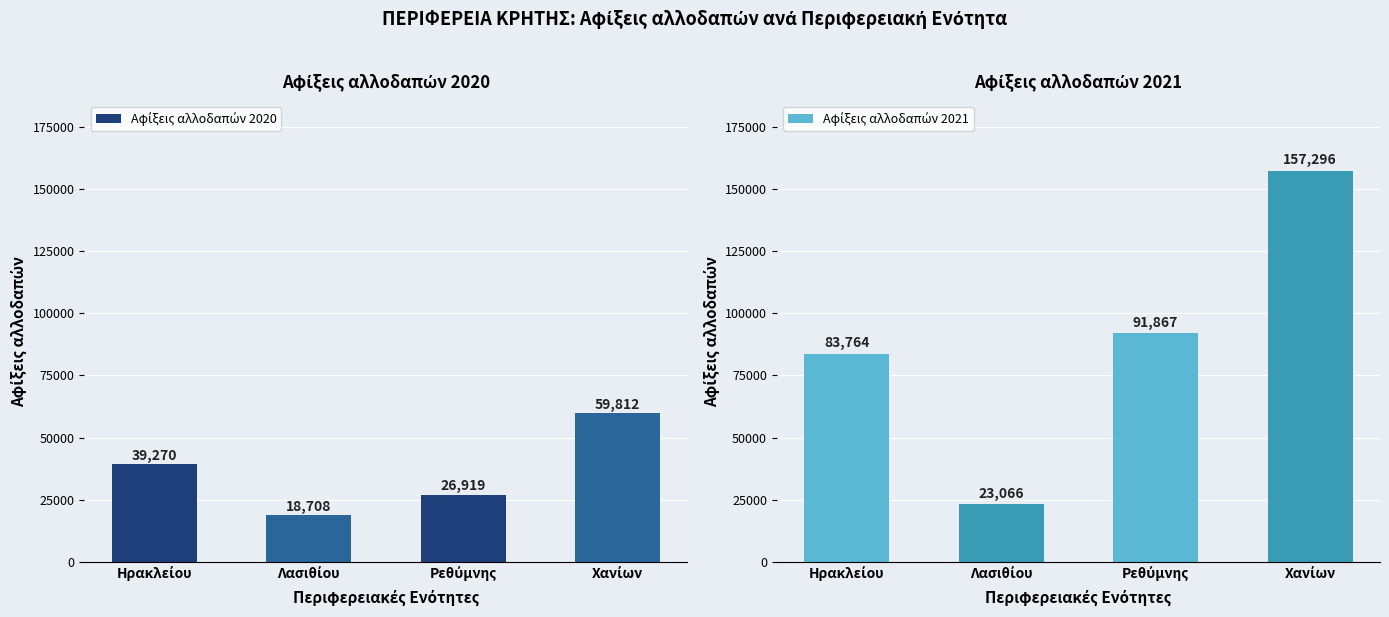

How many data points in Αφίξεις αλλοδαπών 2020 are less than 39270?

2